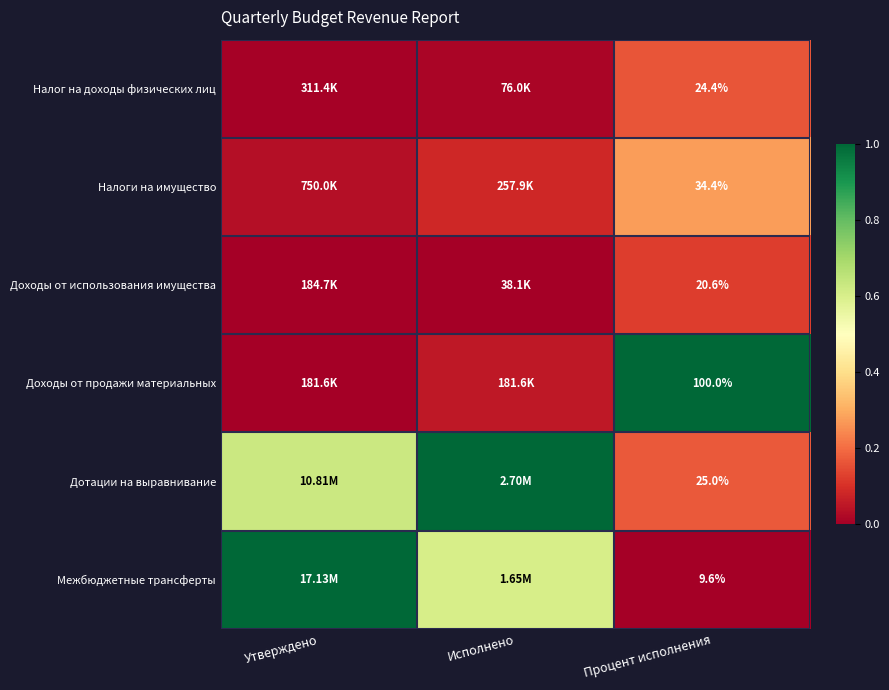

The value of Дотации на выравнивание at Исполнено is 1.0. True or false?

True